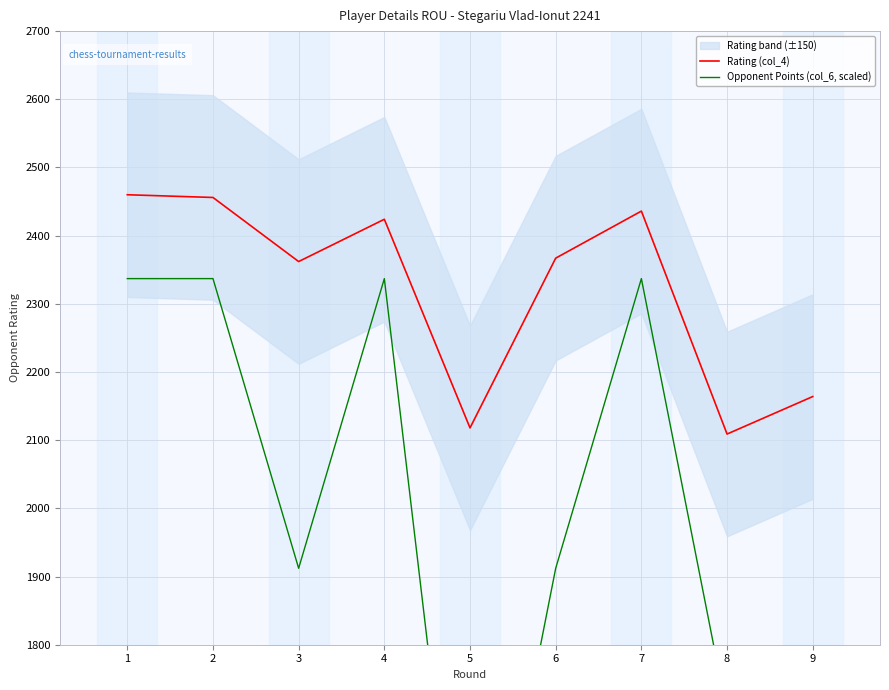

What is the spread (max minus min) of values at 9?

1101.7